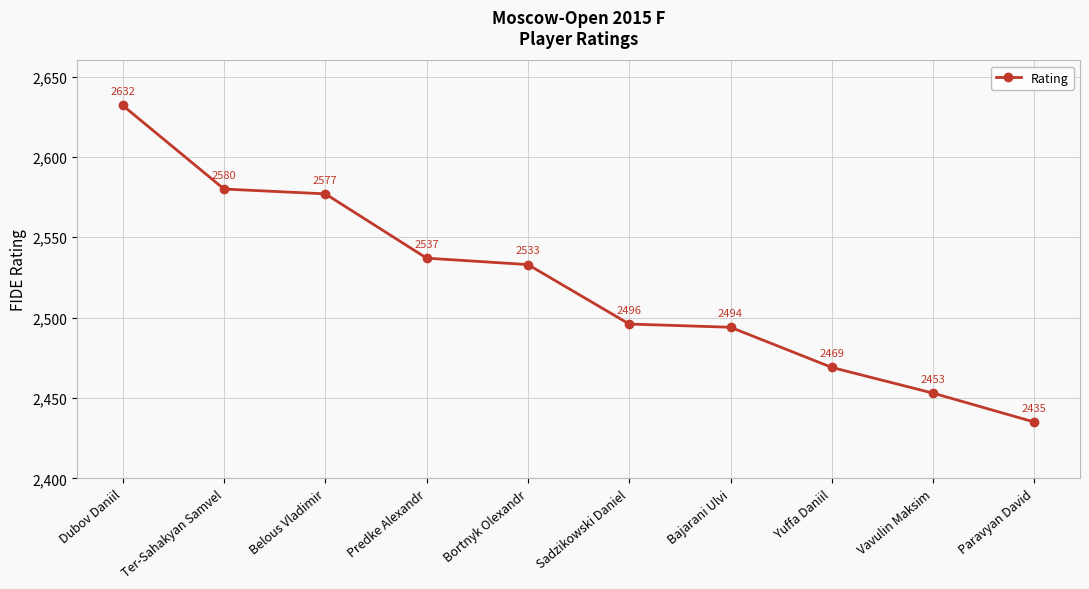

Rank the categories by value from lowest to highest.

Paravyan David, Vavulin Maksim, Yuffa Daniil, Bajarani Ulvi, Sadzikowski Daniel, Bortnyk Olexandr, Predke Alexandr, Belous Vladimir, Ter-Sahakyan Samvel, Dubov Daniil